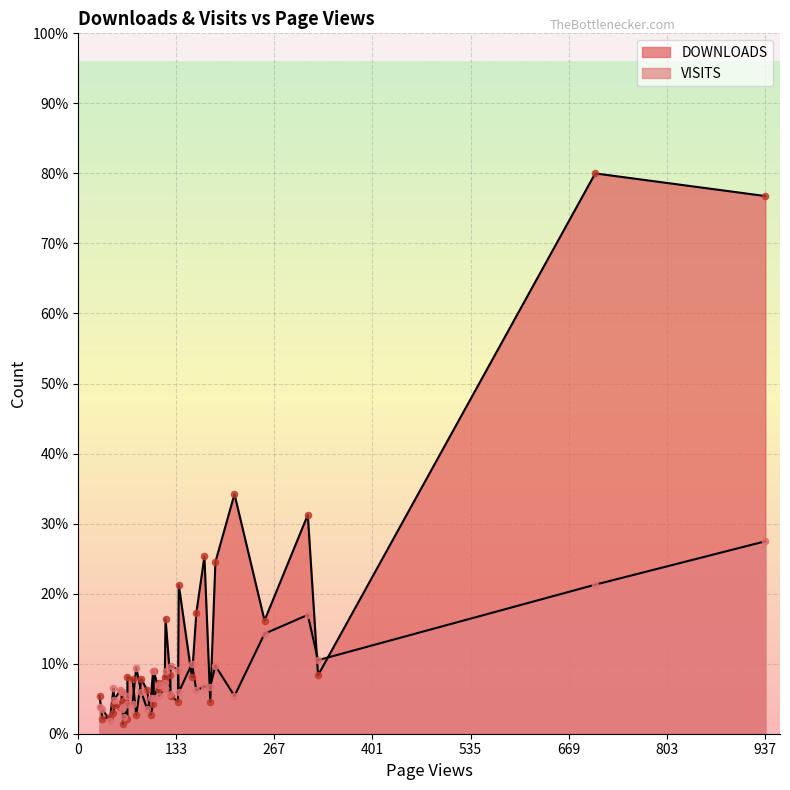

Is the value of DOWNLOADS at 60 greater than the value of VISITS at 155?

No